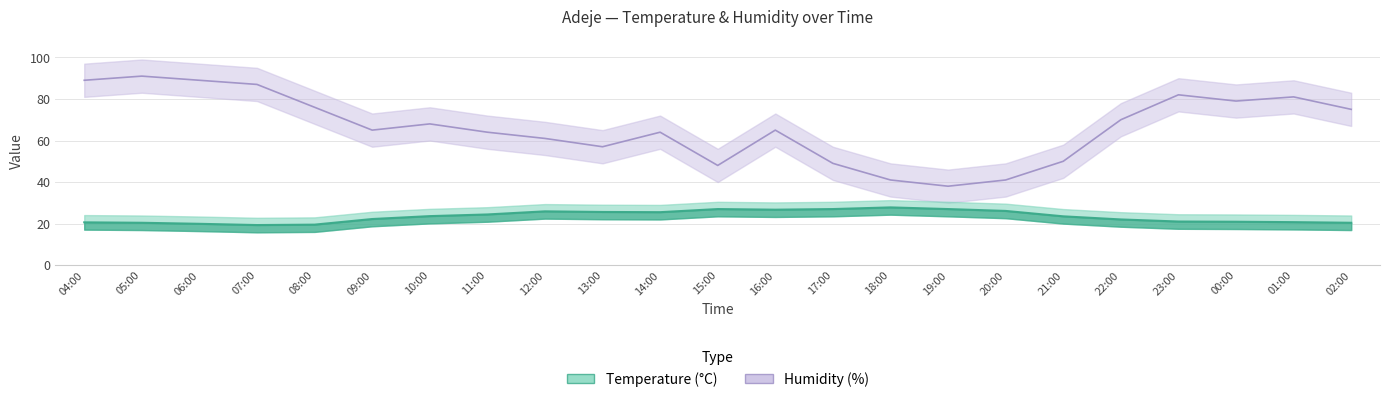

True or false: Humidity (%) has a value of 38.0 at 19:00.

True